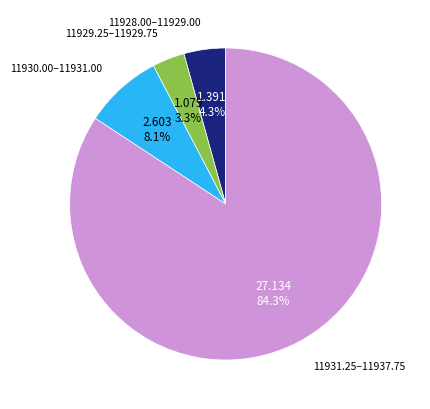

Is there a majority slice in this chart?

Yes